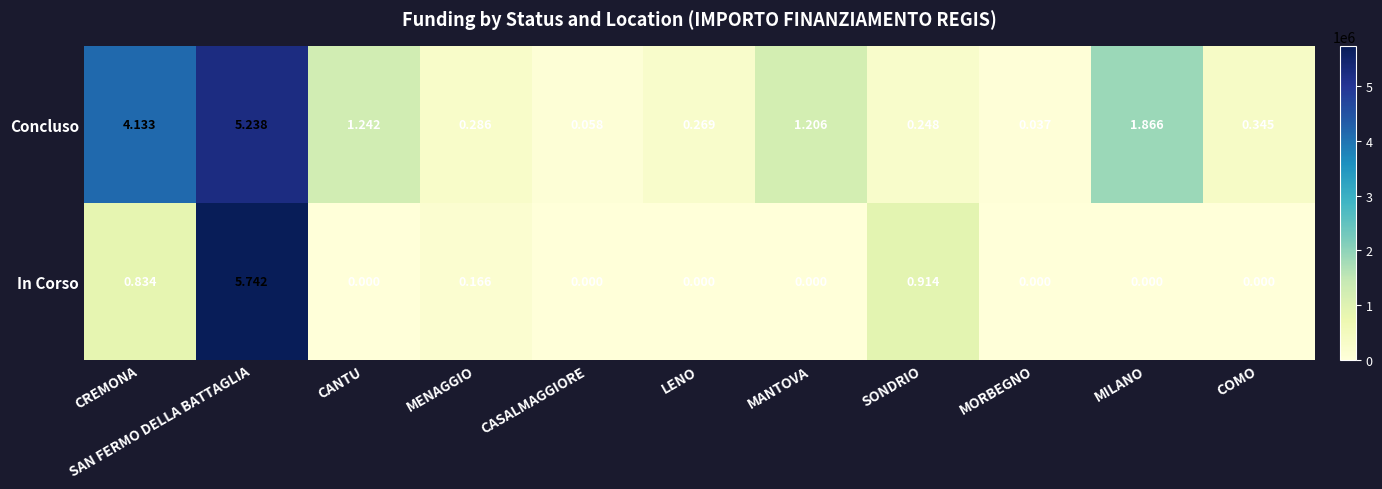

At which category is the sum across all series the highest?

SAN FERMO DELLA BATTAGLIA